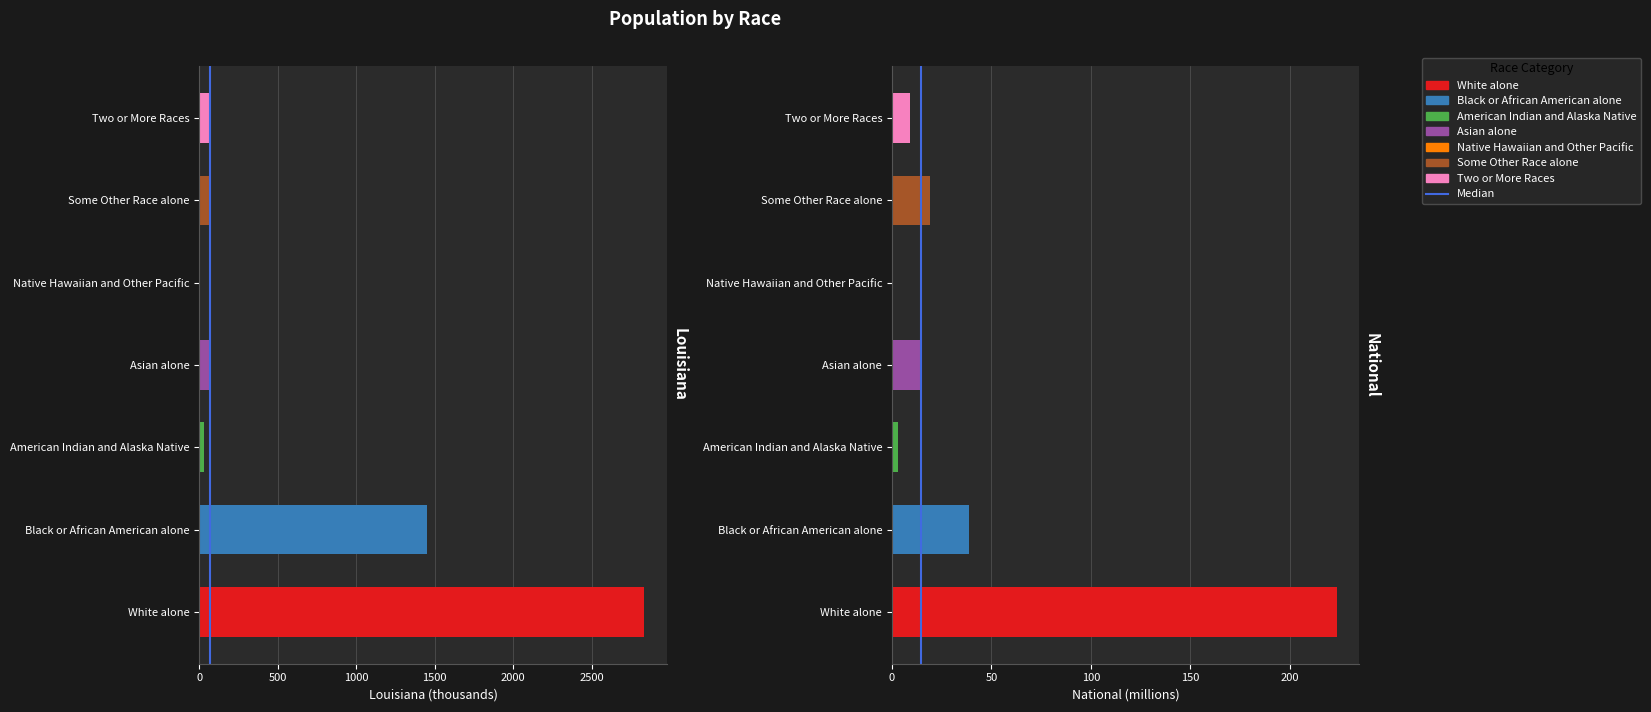

Count the number of categories in the chart.

7